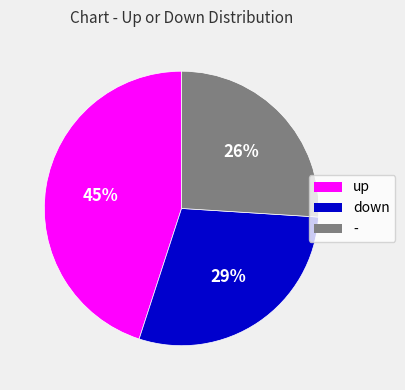

Between - and up, which is larger?

up